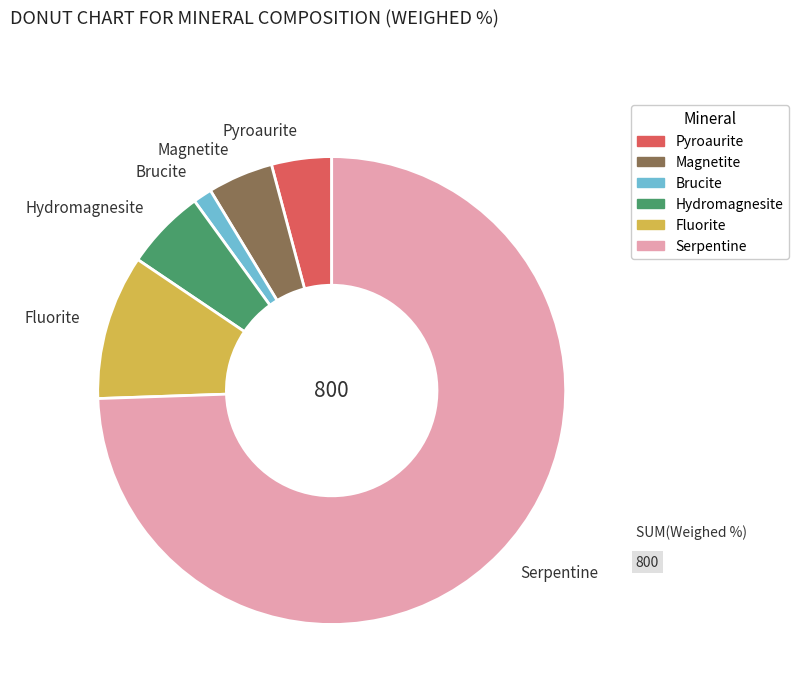

Does any single category account for the majority?

Yes